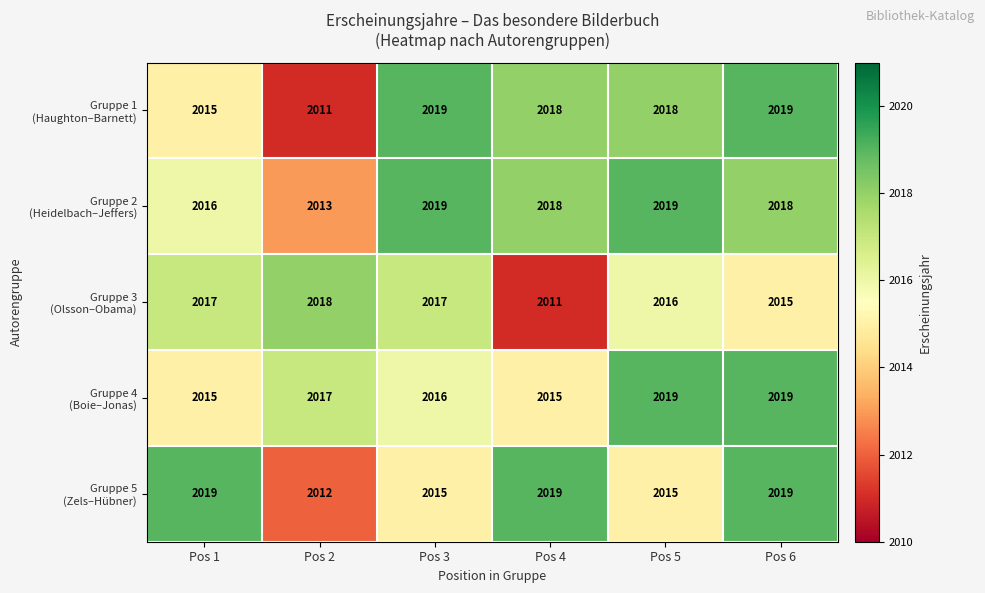

At which category is the sum across all series the highest?

Pos 6